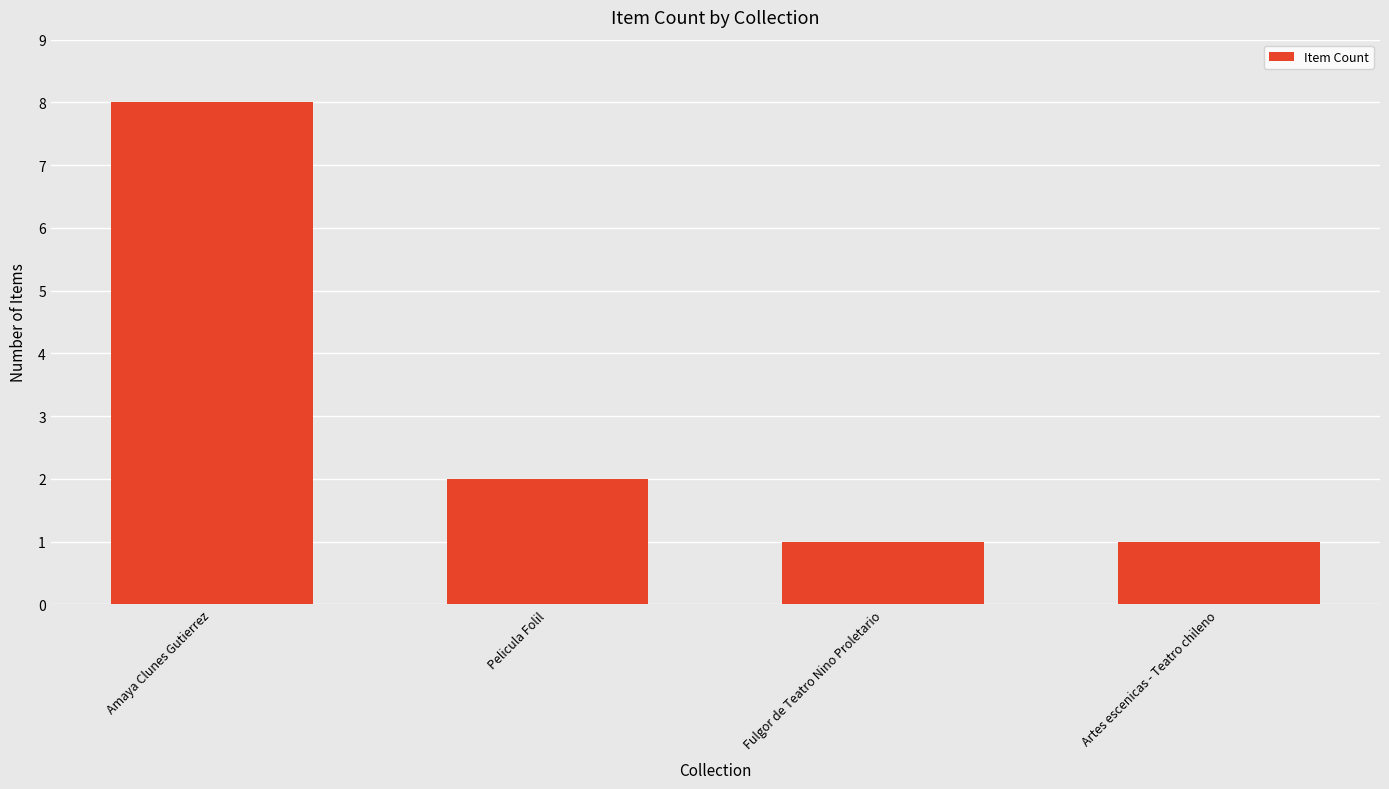

True or false: the data shows 2 at Pelicula Folil.

True